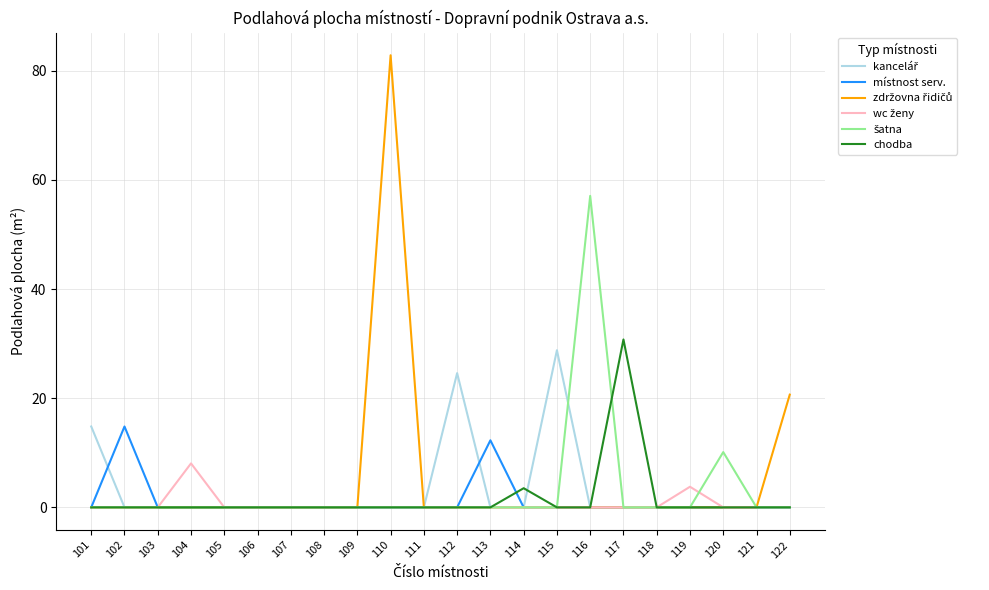

At which category is the sum across all series the highest?

110